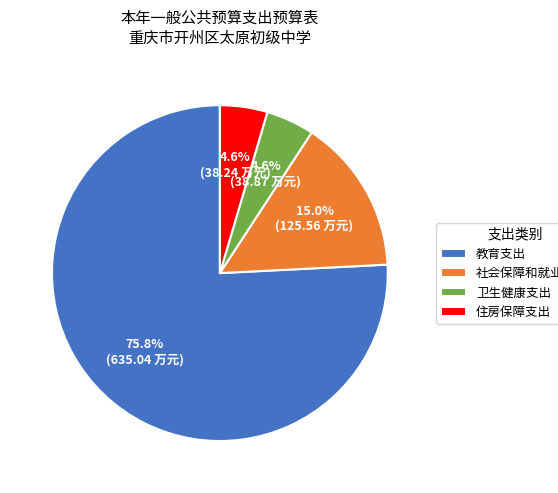

Is it true that 教育支出 is 76% of the pie?

True